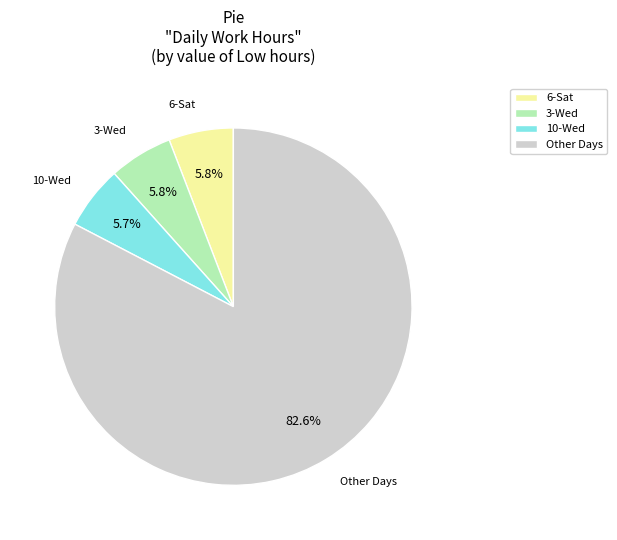

What is the total percentage of Other Days and 10-Wed?

88.4%